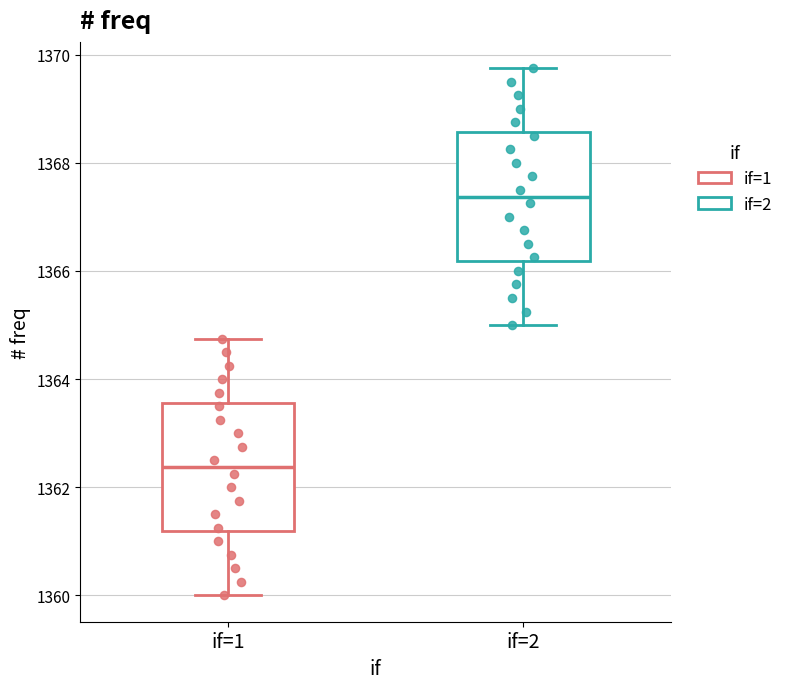

Reading left to right, transcribe this box plot: for each box, give where its median line is, the range the box spans, and where its two whiskers end, as read against the y-axis. The values are not printed on the chart, so give them approximately, as read against the axis.

if=1: median 1362.4, box 1361.2 to 1363.6, whiskers 1360.0 to 1364.8
if=2: median 1367.4, box 1366.2 to 1368.6, whiskers 1365.0 to 1369.8